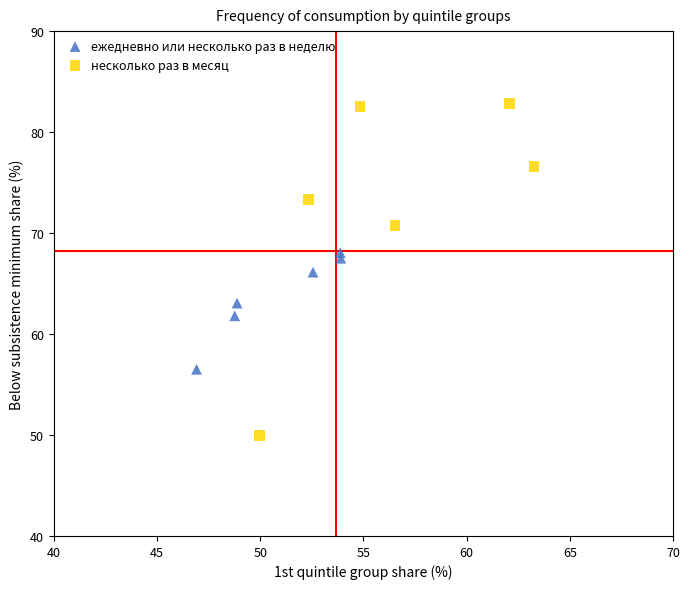

Which series has the widest spread of Y values?

несколько раз в месяц